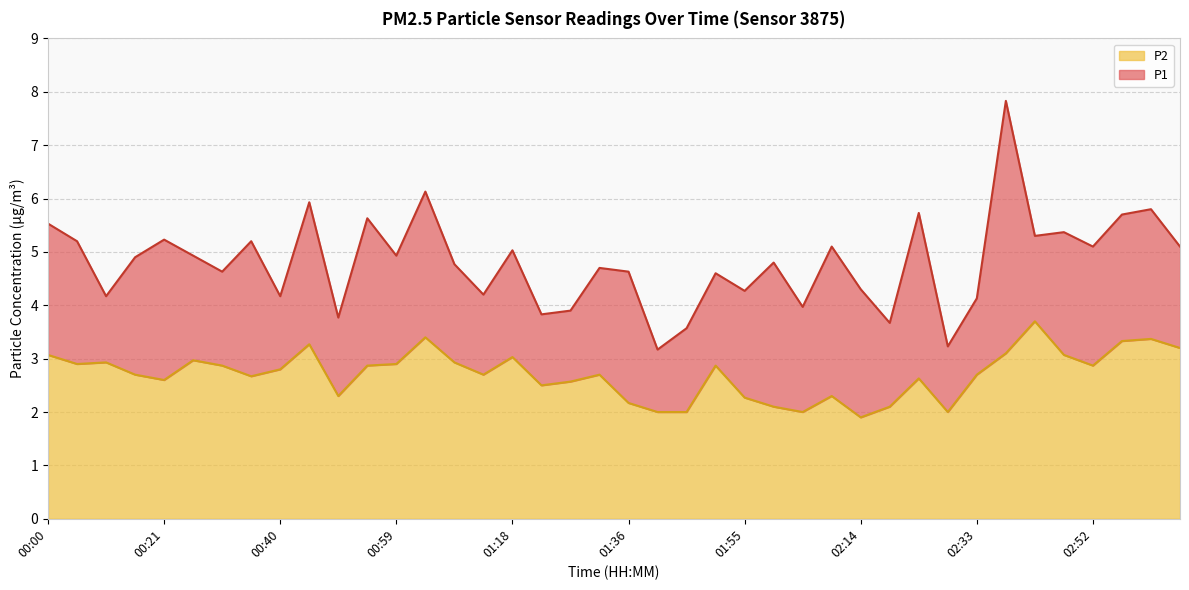

How many data points does each series have?

40